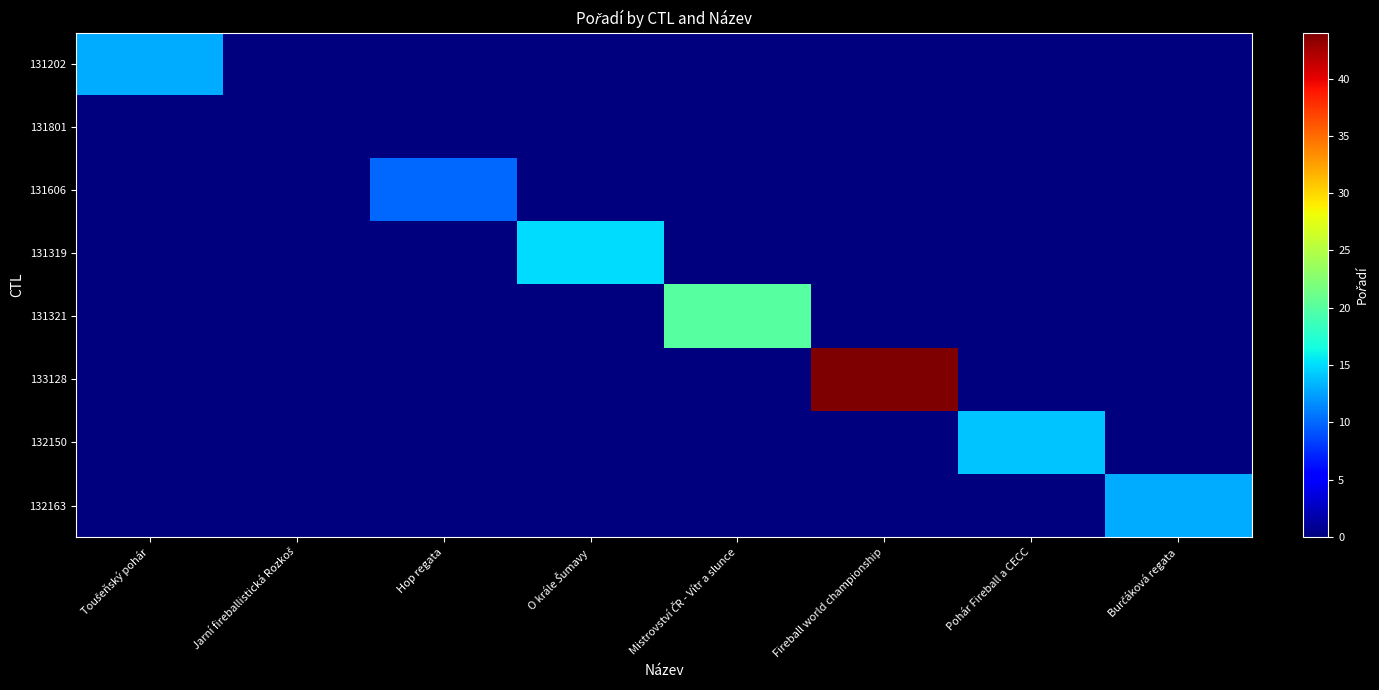

How many series are shown in this chart?

8